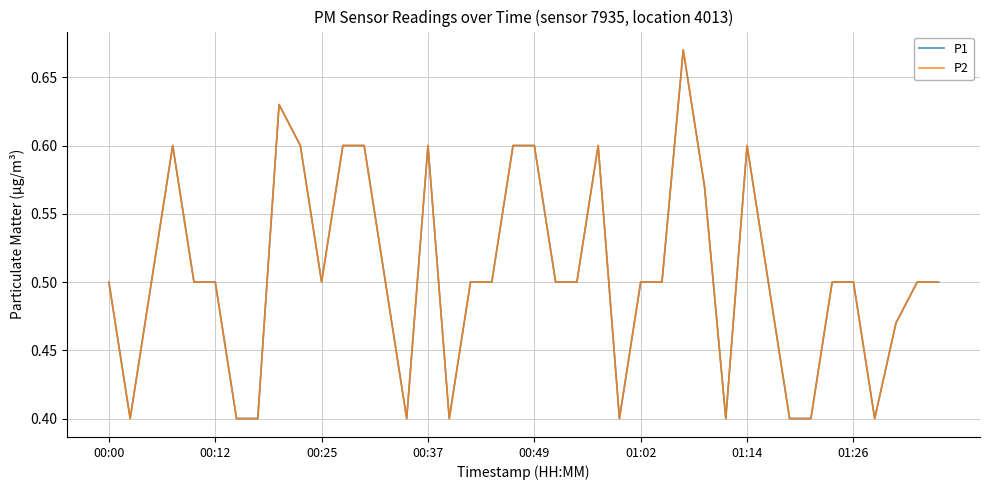

Does the chart have visible grid lines?

Yes